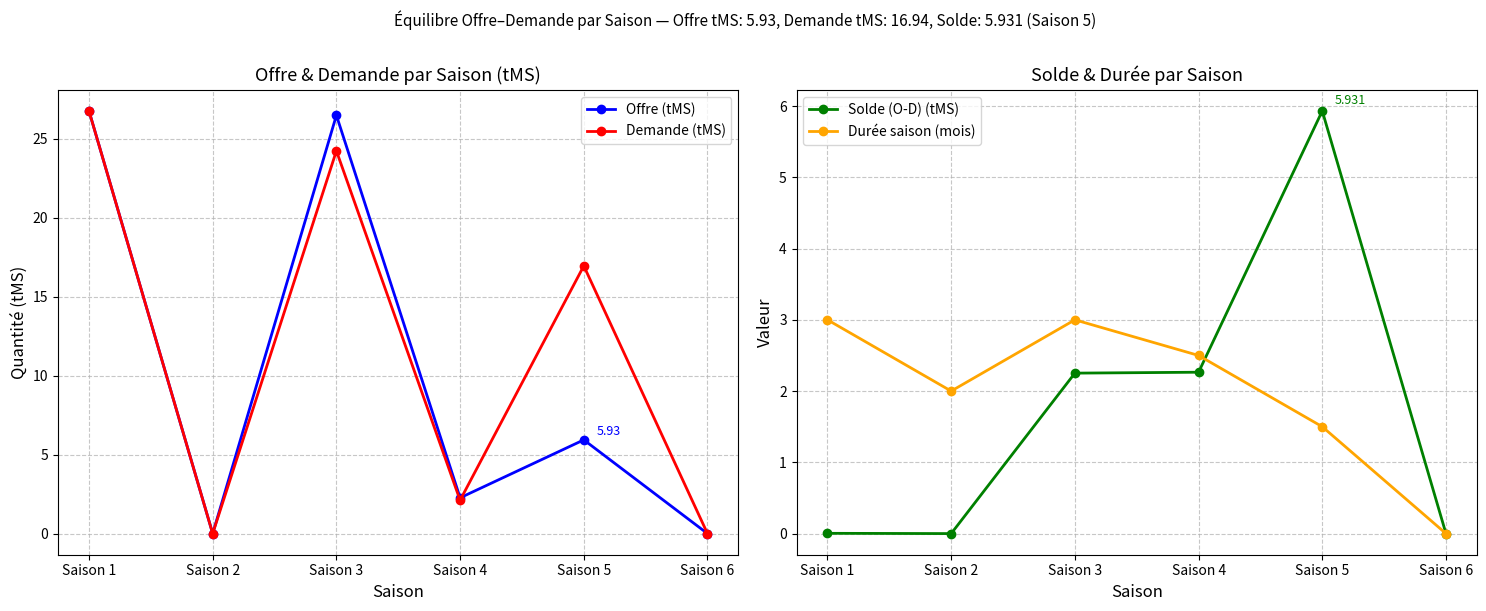

How many distinct data groups are displayed?

4